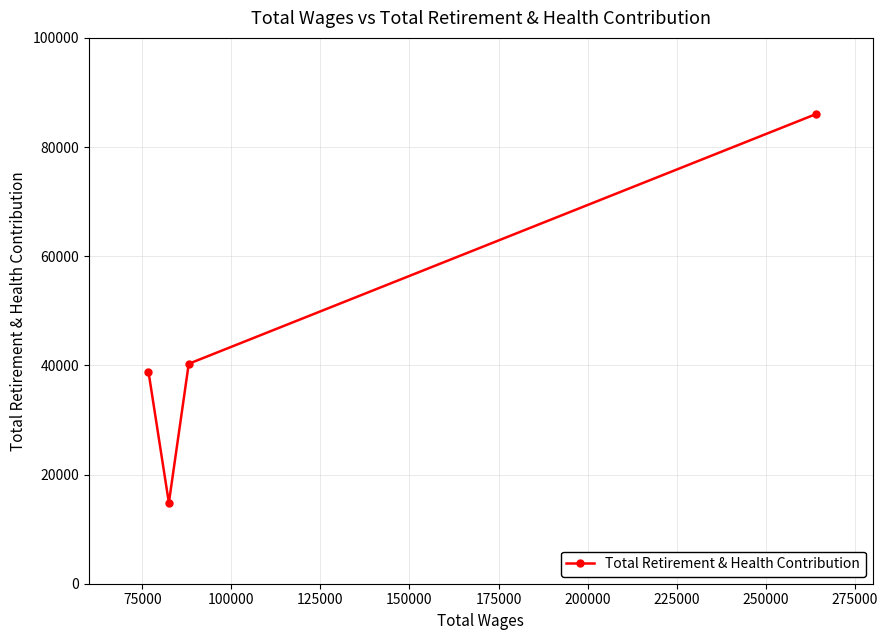

What is the difference between the second highest and minimum values?

25476